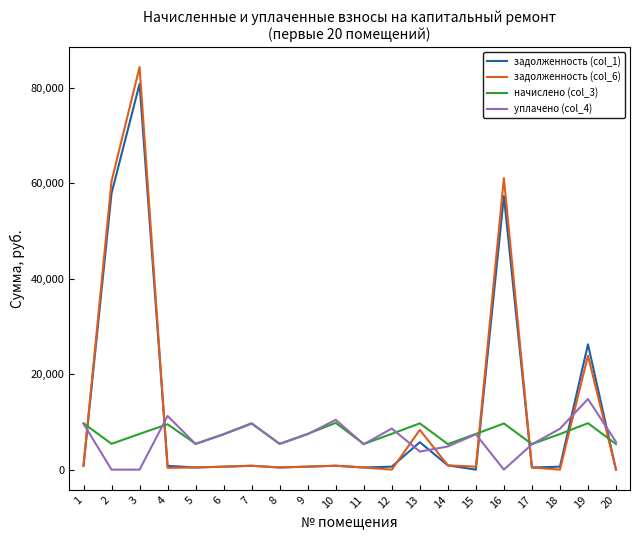

At which category is the sum across all series the highest?

3